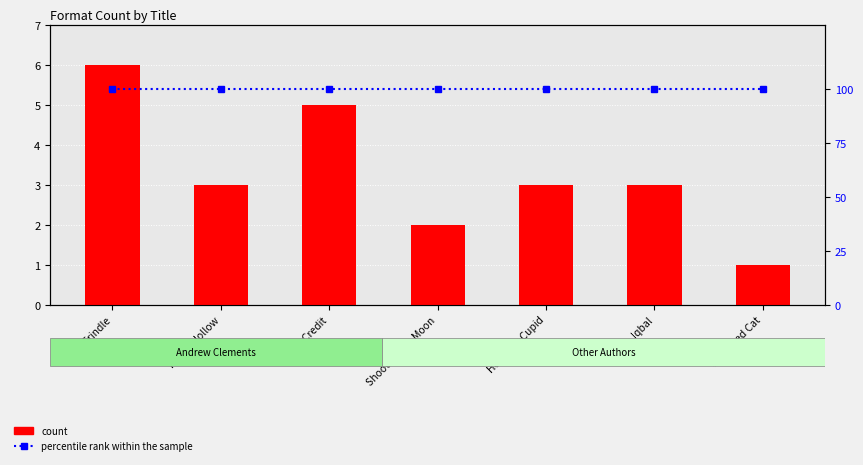

List the series in order of their peak value, lowest first.

count, percentile rank within the sample